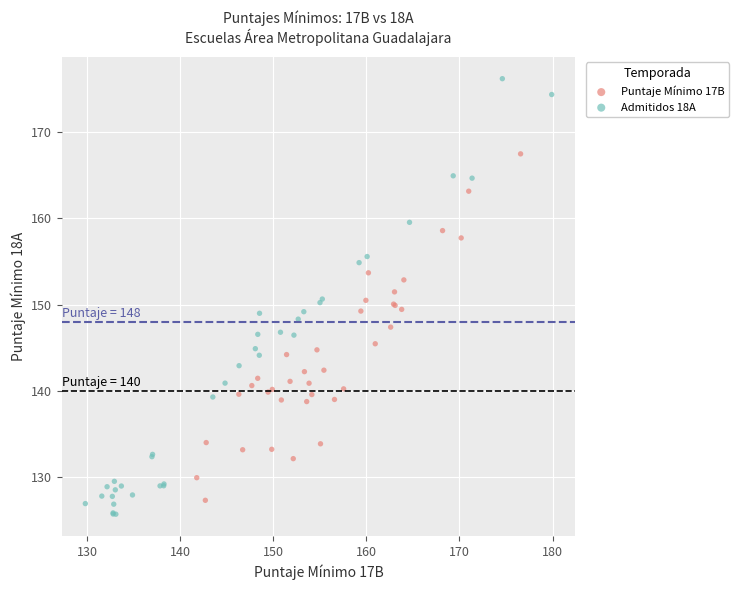

Which series has the largest Y range (max minus min)?

Admitidos 18A